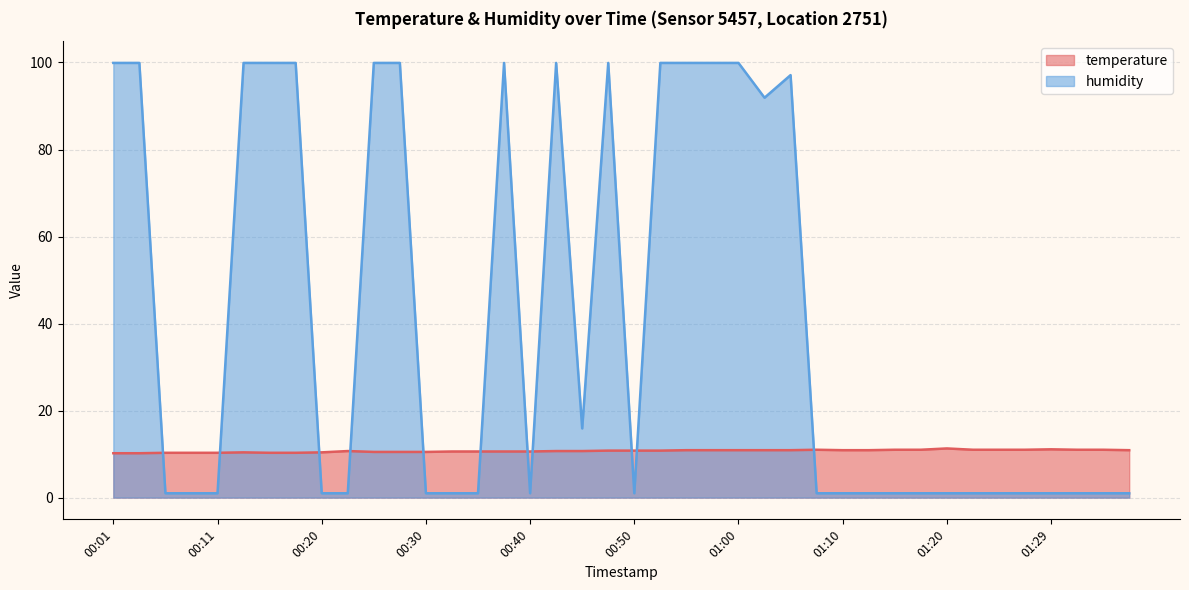

Rank the series by their average value, from lowest to highest.

temperature, humidity